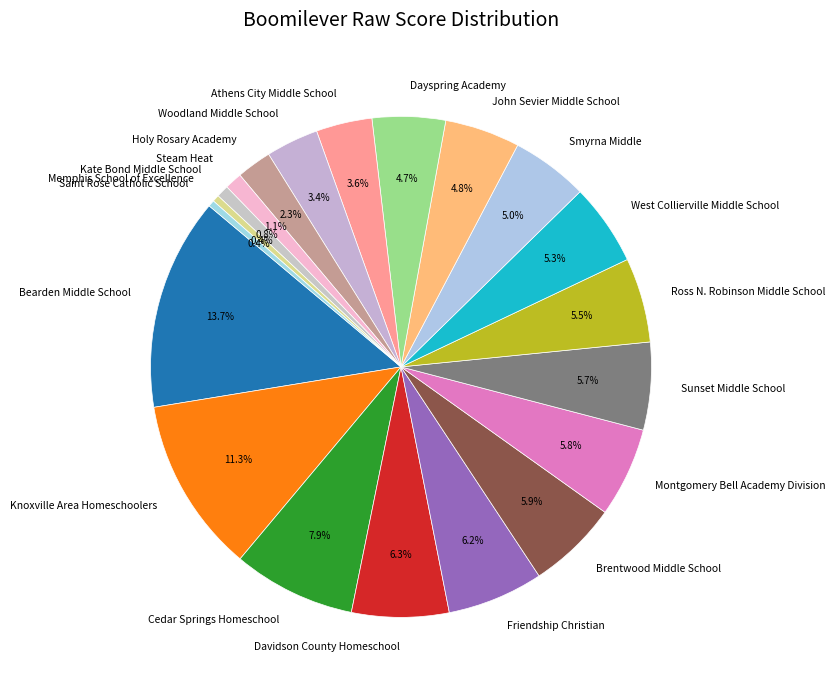

Combined, what portion of the pie is Davidson County Homeschool and Memphis School of Excellence?

6.7%